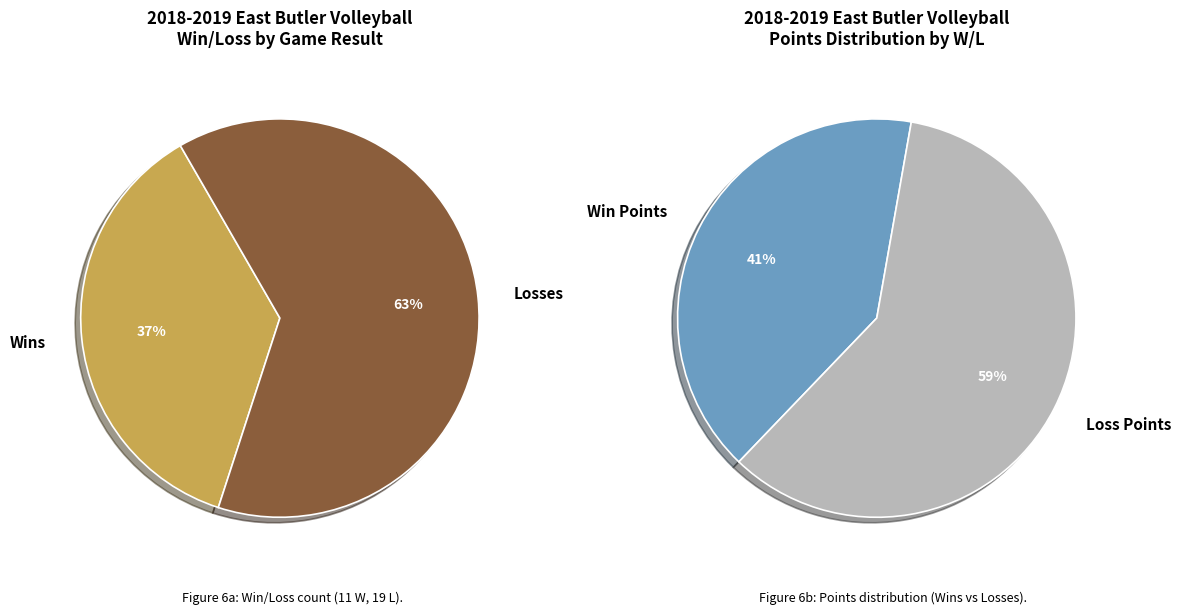

True or false: W accounts for 51% of the total.

False